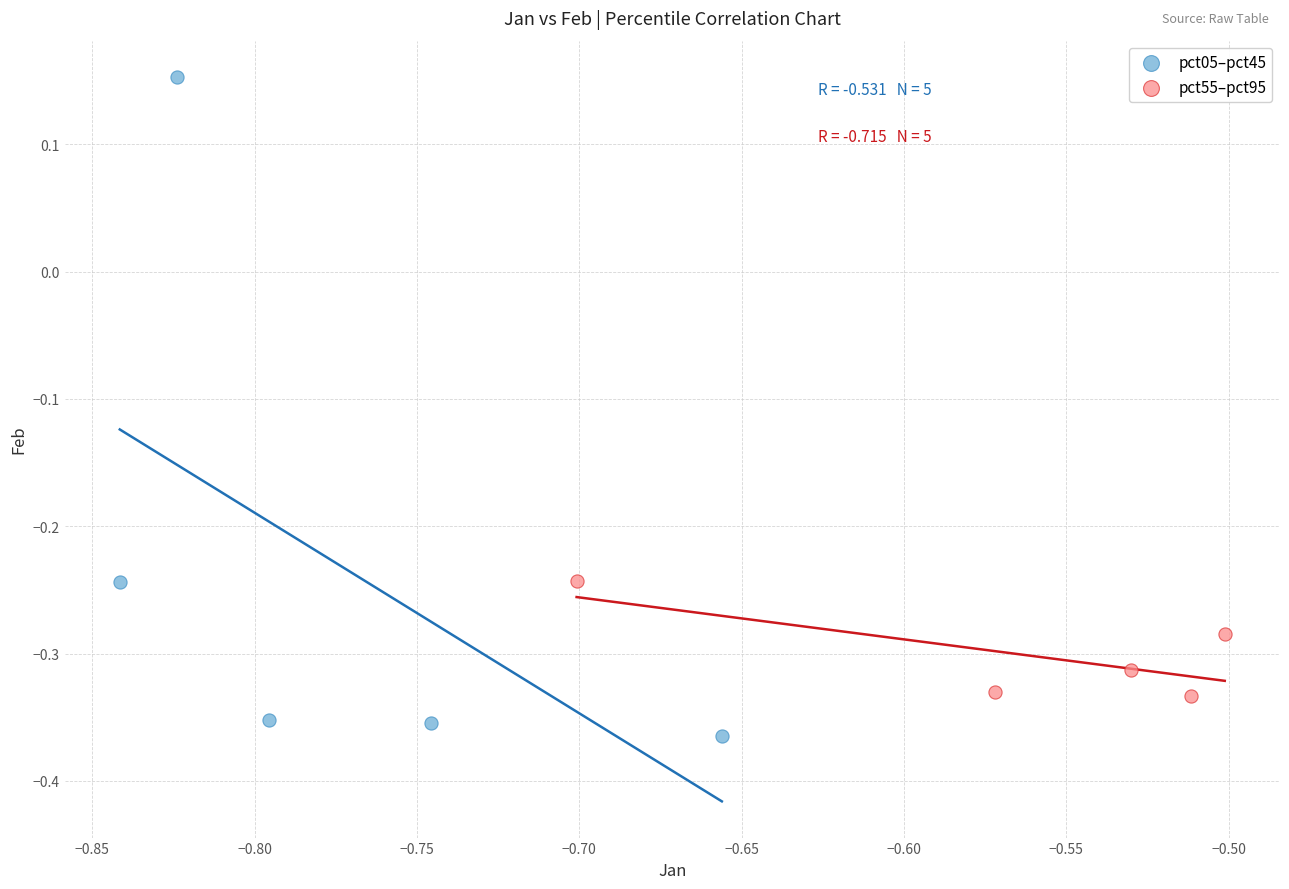

Which series contains the highest Y value?

pct05–pct45